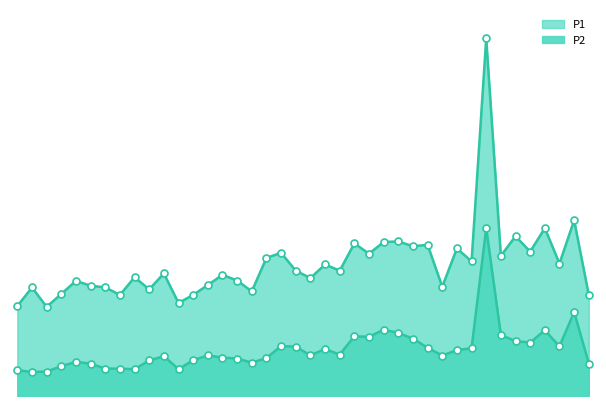

Which series has the widest spread of Y values?

P1